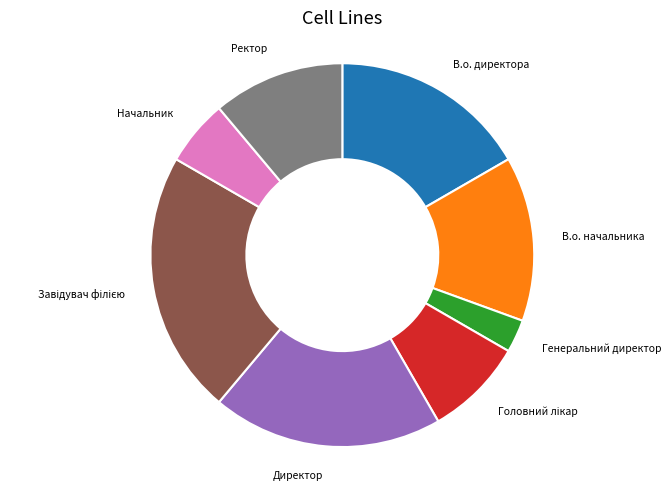

How many slices are in this pie chart?

8